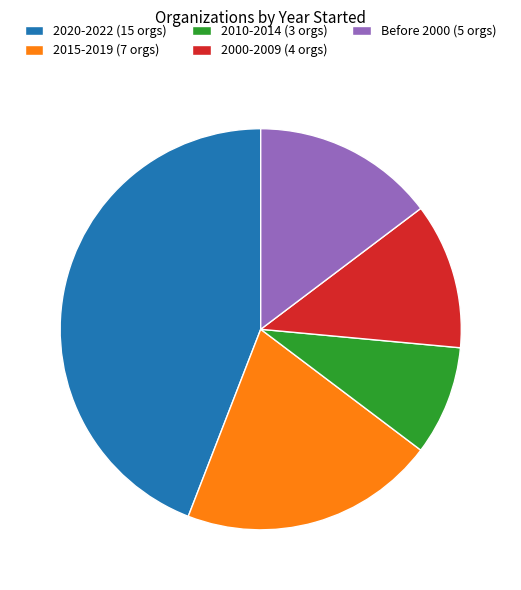

Is there any slice that represents more than half of the pie?

No